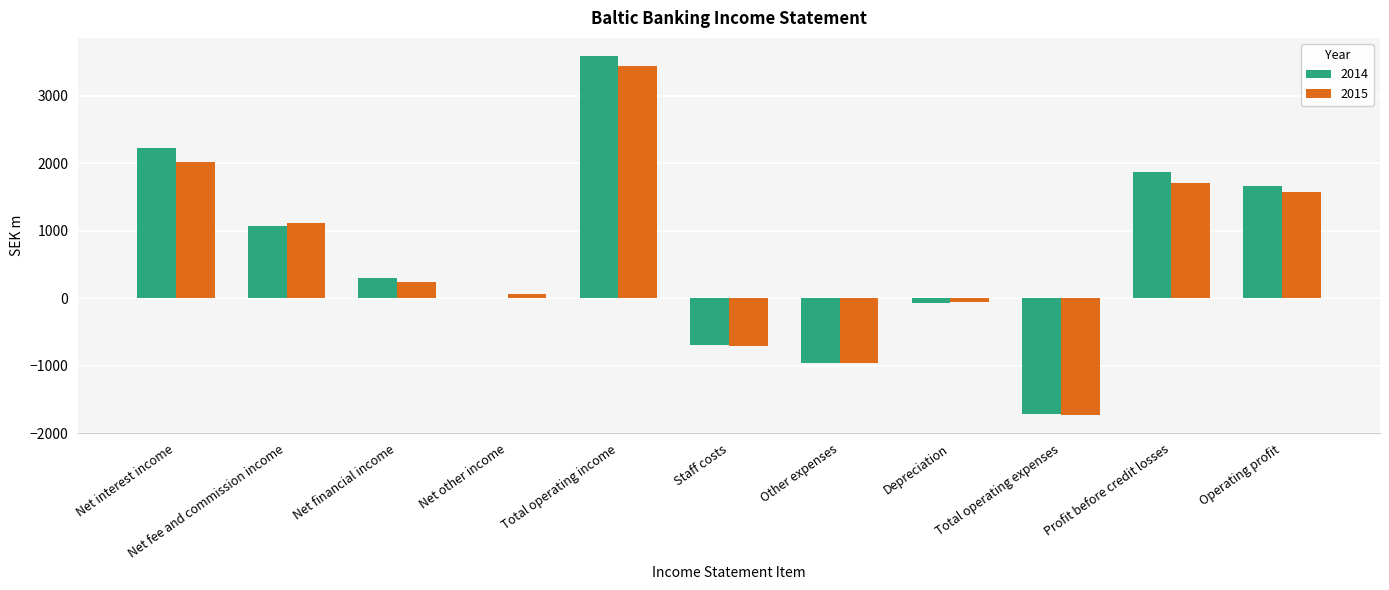

Which series changed the most between Staff costs and Operating profit?

2014